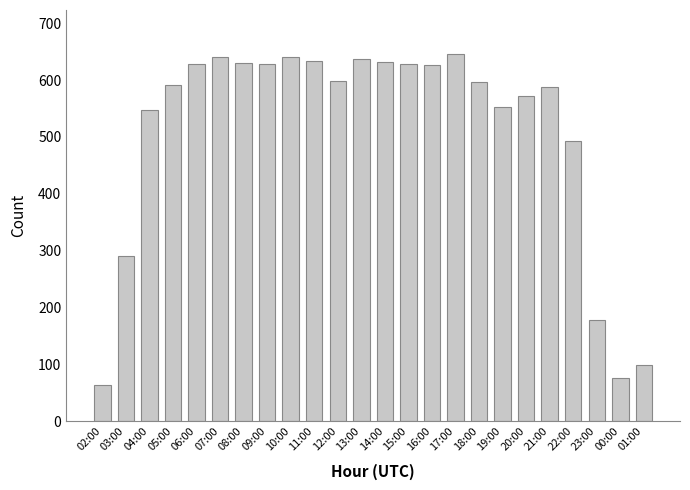

What is the ratio of the value at 14:00 to the value at 16:00?

1.0